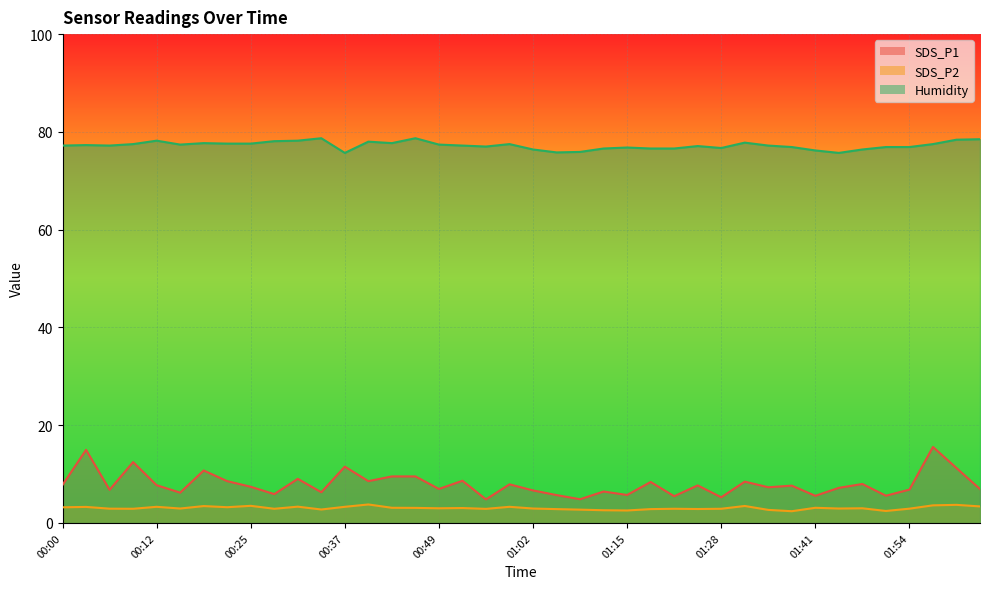

Read the SDS_P2 value at 01:35.

2.7